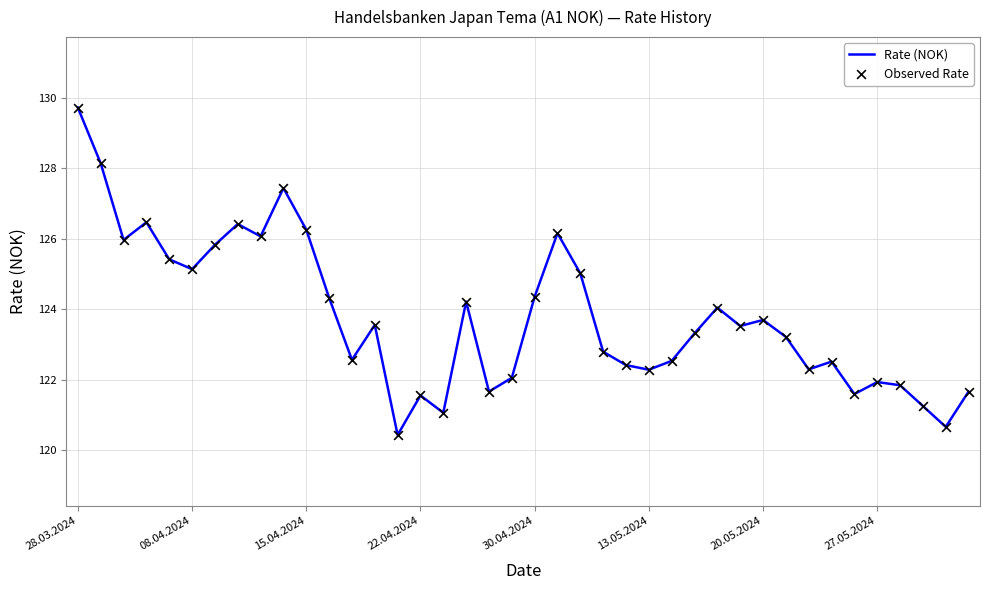

What is the difference between the maximum and minimum values?

9.3